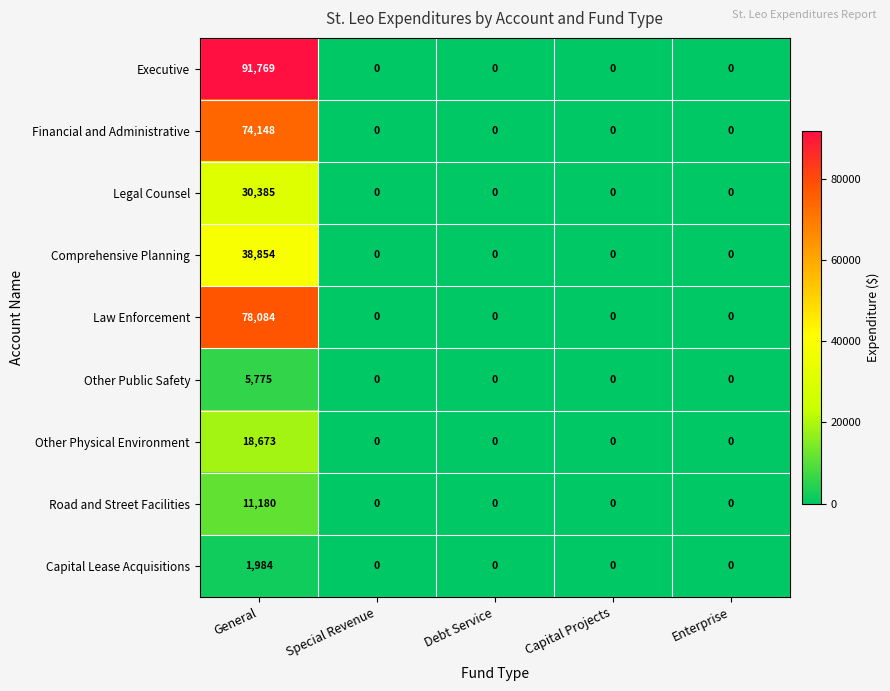

What is the sum of all Other Public Safety values?

5775